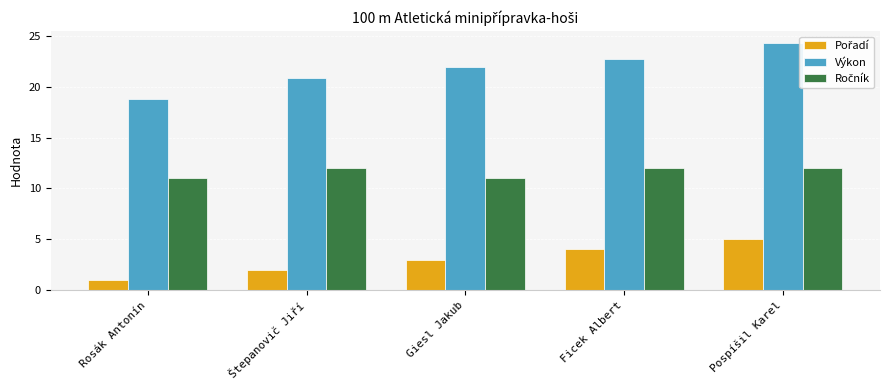

What is the difference between the maximum and minimum values in the Výkon series?

5.4